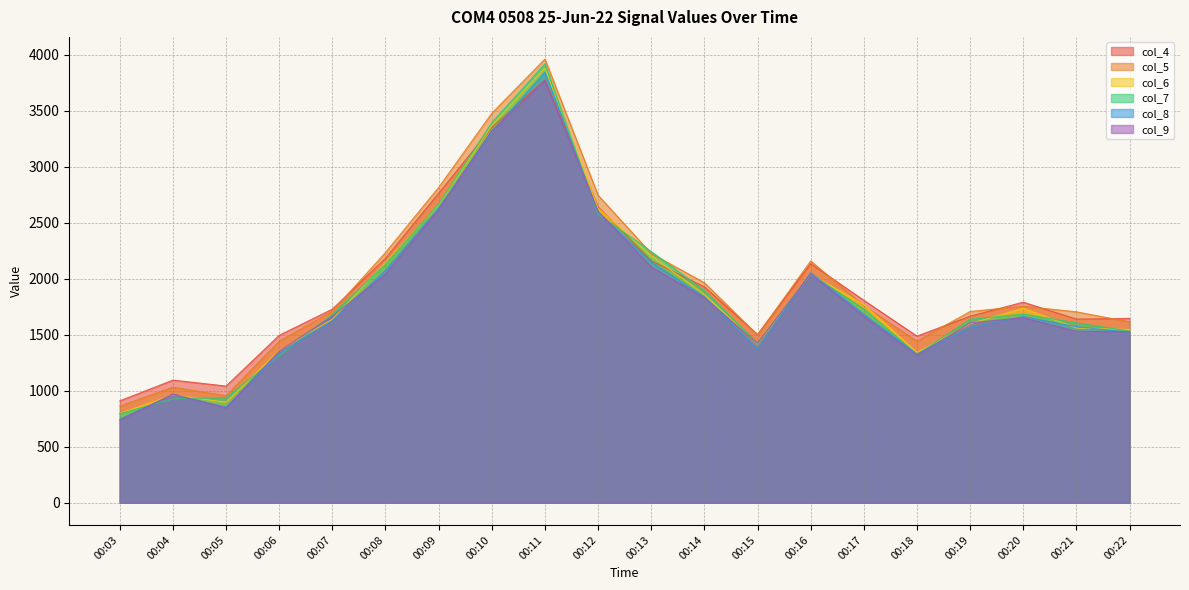

At which category does the chart reach its peak across all series?

00:11